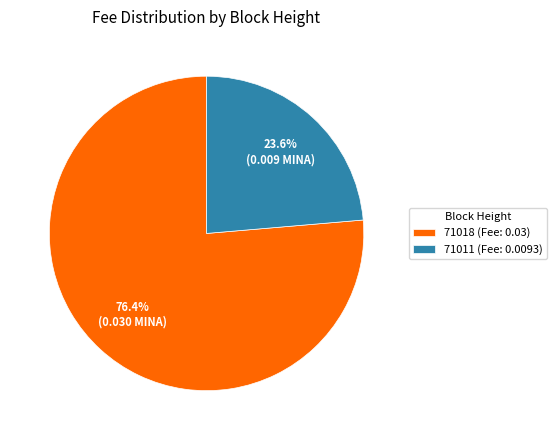

The 71018 slice represents 76% of the pie. True or false?

True